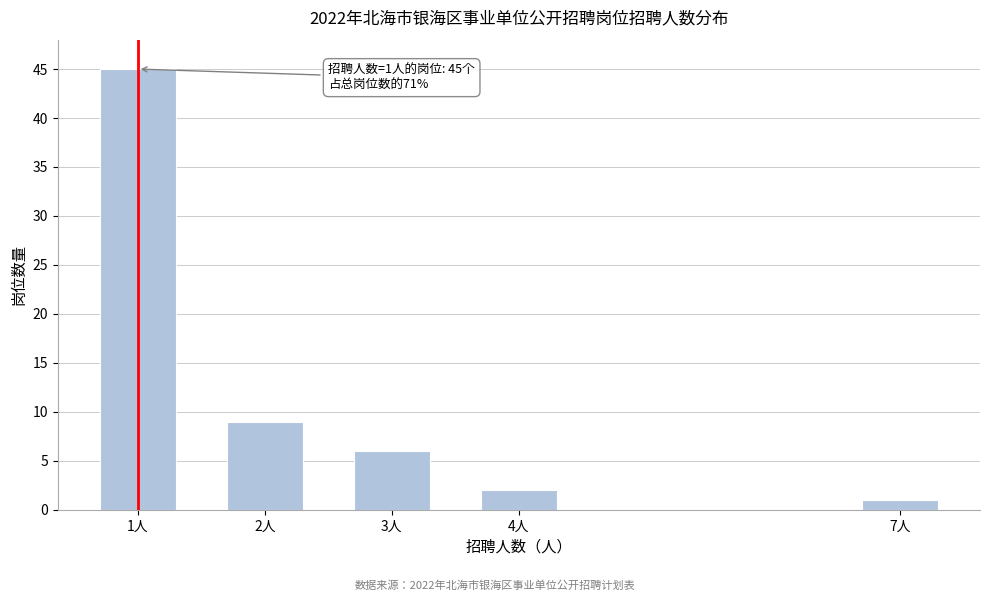

Reading left to right, list all the values displayed in this chart.

1人=45	2人=9	3人=6	4人=2	7人=1